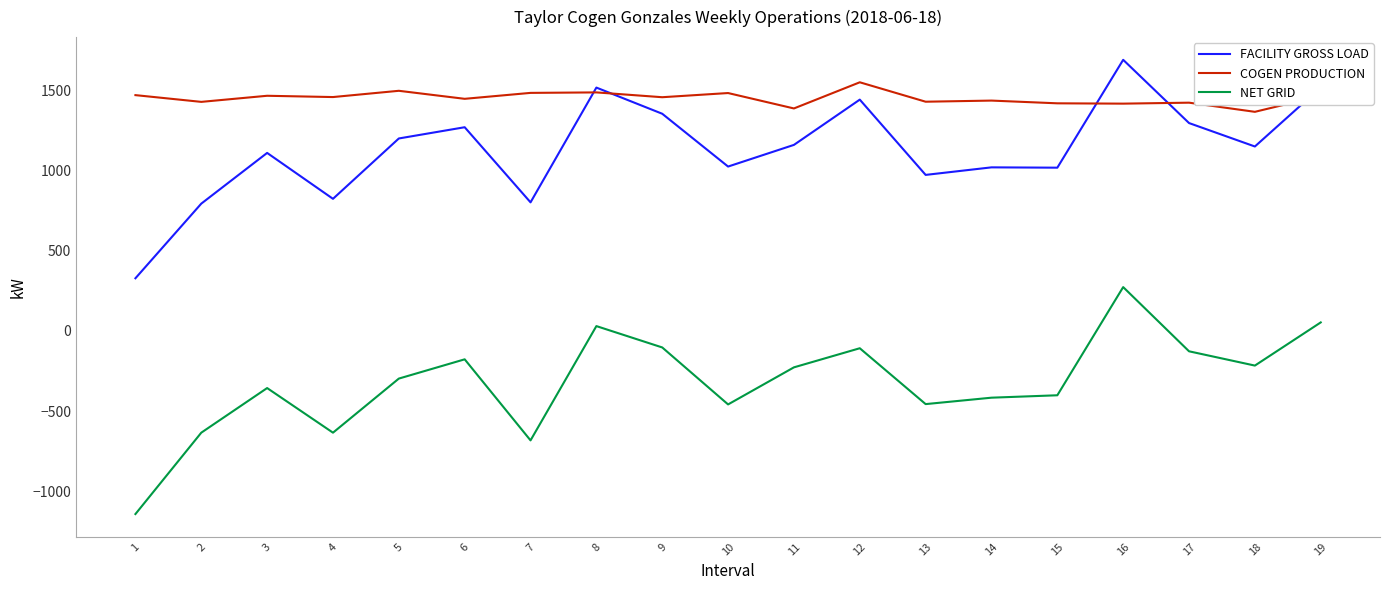

How many lines are shown in the chart?

3